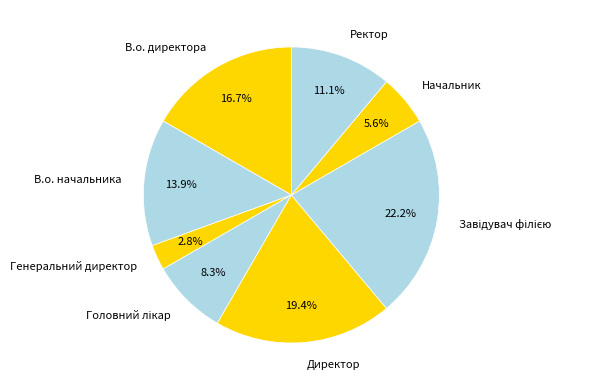

Approximately how many times larger is the value at Начальник compared to Директор?

0.3